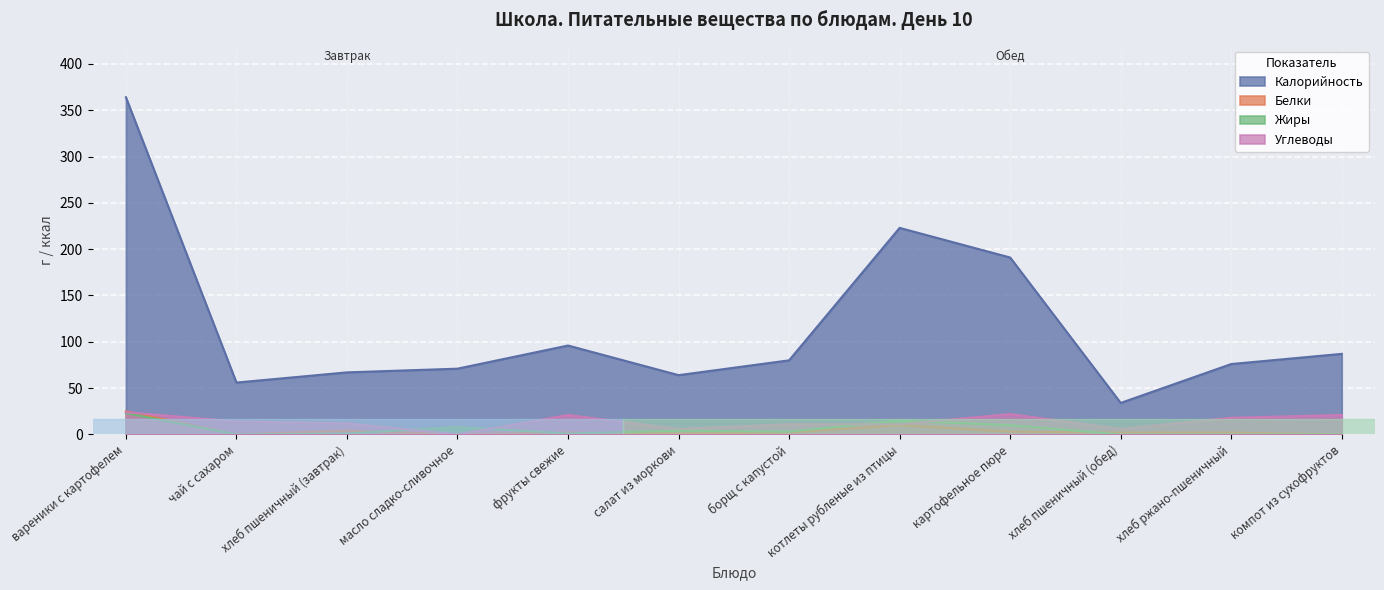

What is the spread (max minus min) of values at хлеб пшеничный (обед)?

34